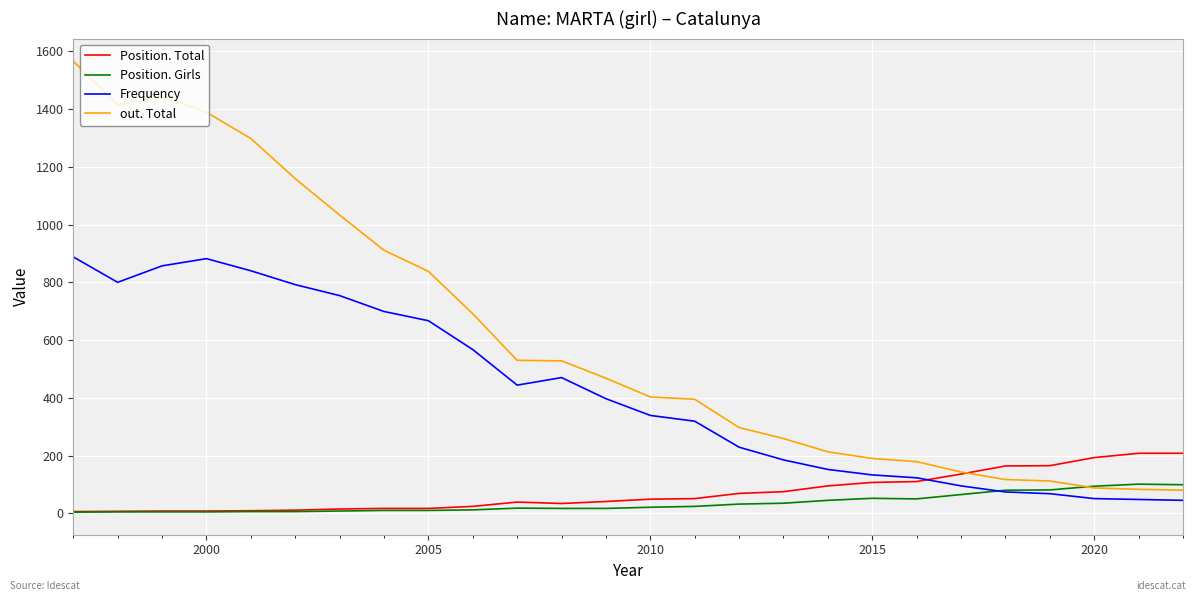

How many lines are shown in the chart?

4